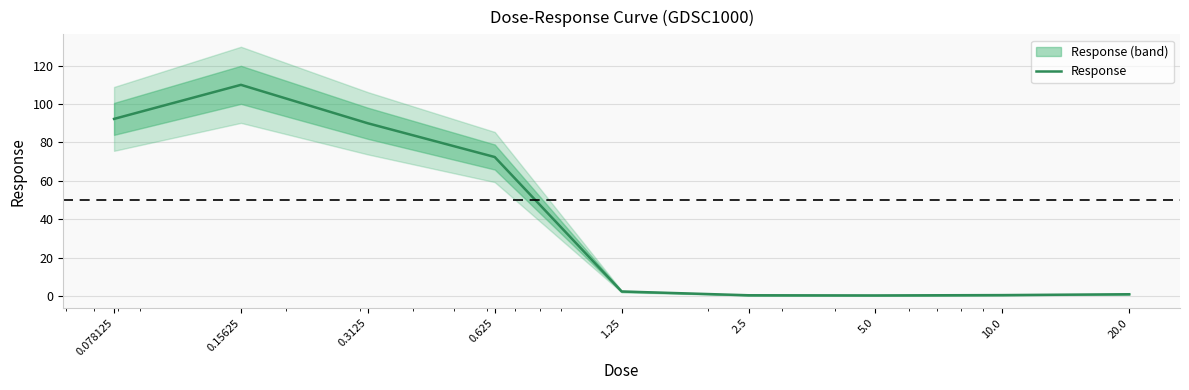

What is the difference between the values at 0.15625 and 0.078125?

17.7